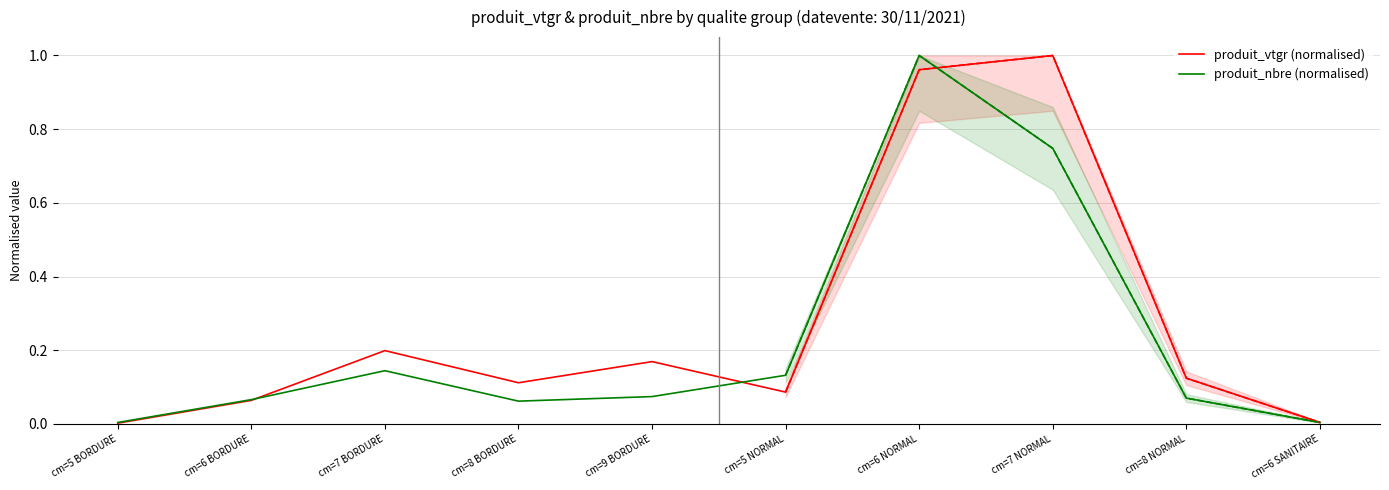

How many interior local peaks does the produit_vtgr (normalised) series have?

3